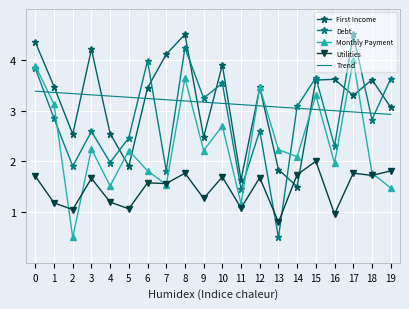

What is the average value of the Monthly Payment series?

2.3